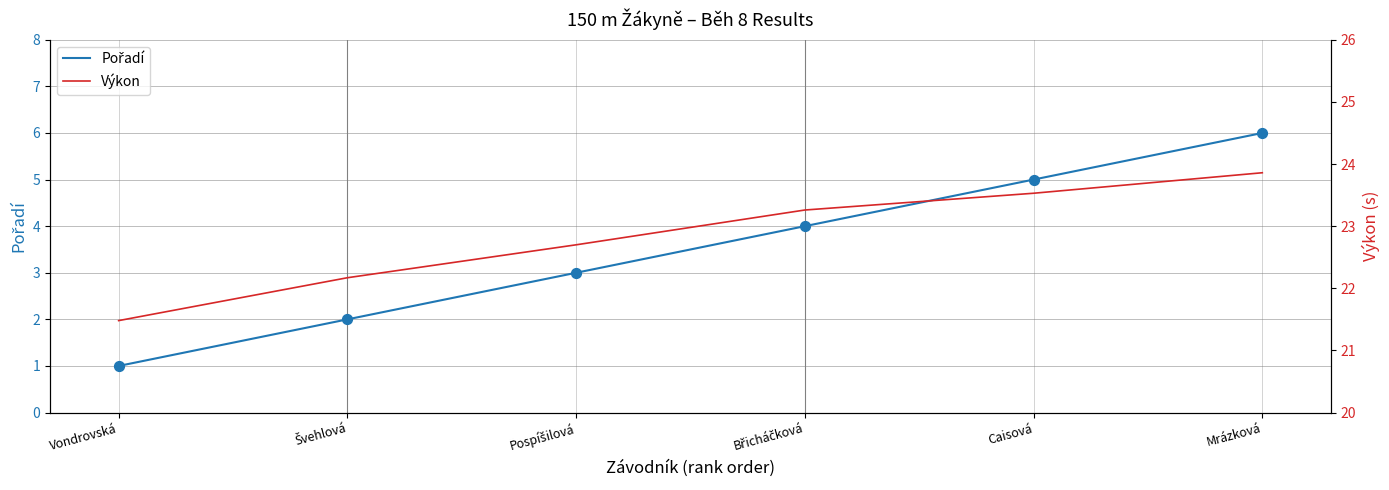

At how many categories does at least one series exceed 21?

6